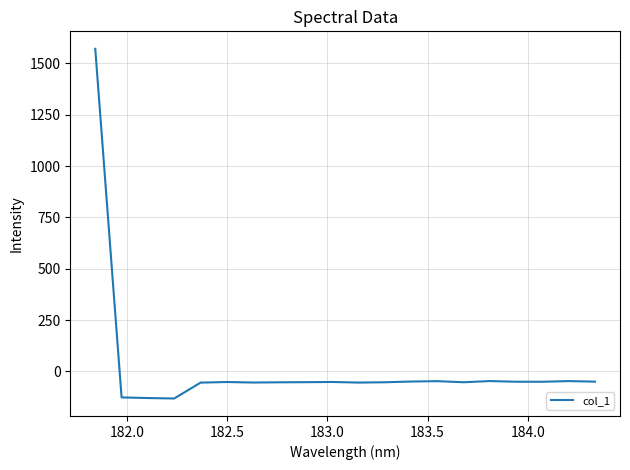

What is the minimum value shown in the chart?

-131.6